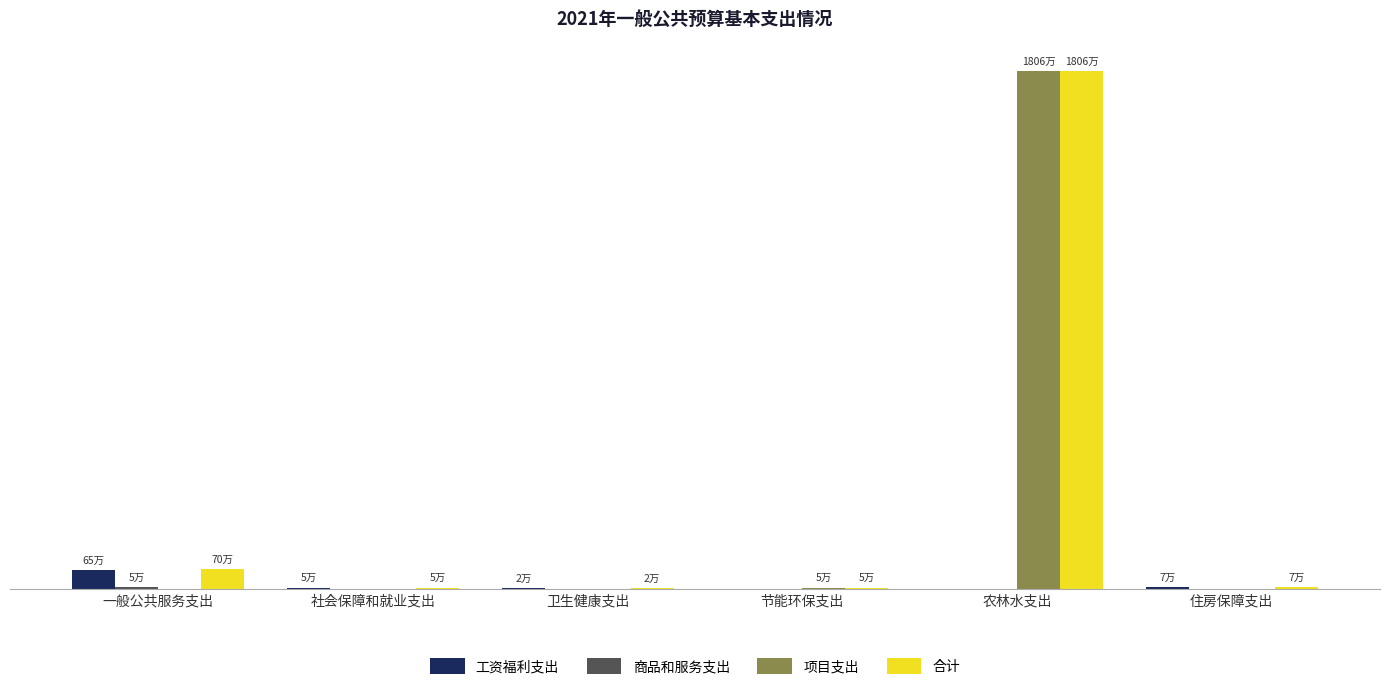

Does the chart contain stacked bars?

No